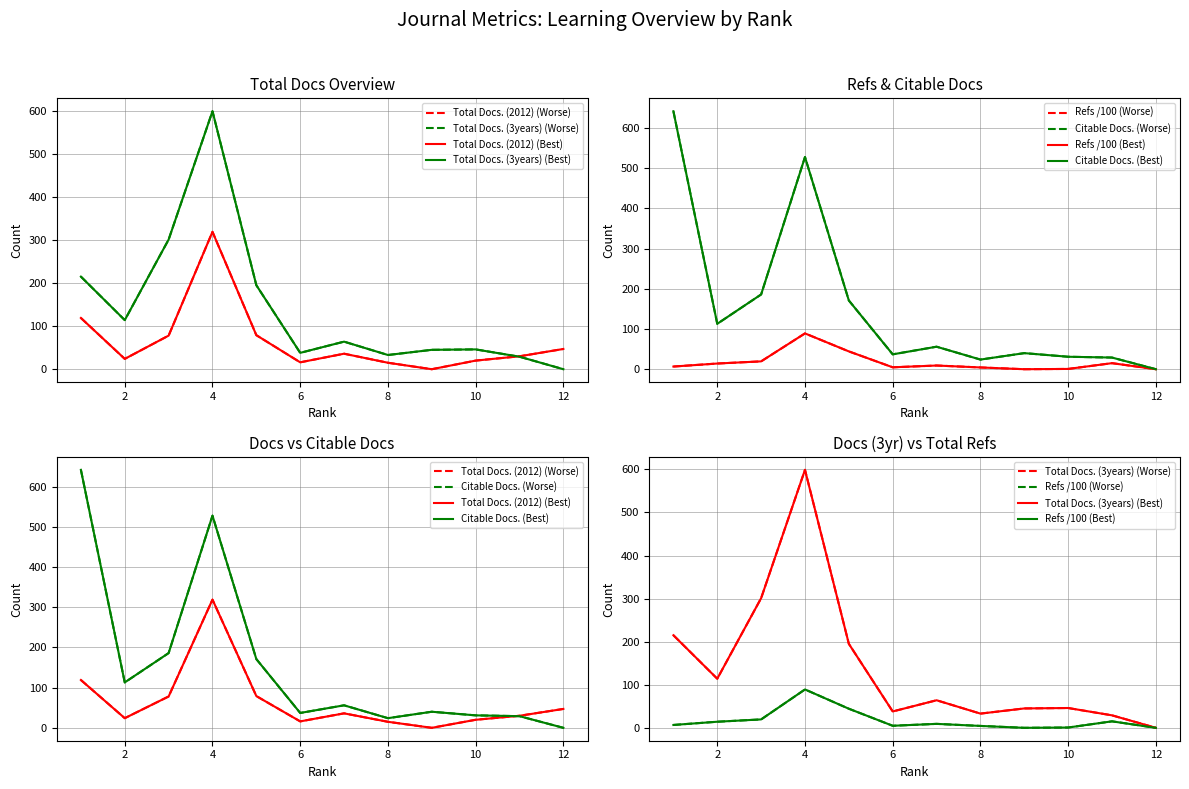

Reading left to right, extract all data points from this chart.

Total Docs. (2012): 1=119.0	2=24.0	3=78.0	4=319.0	5=79.0	6=16.0	7=36.0	8=15.0	9=0.0	10=20.0	11=30.0	12=47.0
Total Docs. (3years): 1=215.0	2=114.0	3=301.0	4=599.0	5=195.0	6=38.0	7=64.0	8=33.0	9=45.0	10=46.0	11=29.0	12=0.0
Total Refs.: 1=6.6	2=14.1	3=19.5	4=89.1	5=44.3	6=4.8	7=9.2	8=4.4	9=0.0	10=0.7	11=15.0	12=0.0
Citable Docs. (3years): 1=642.0	2=113.0	3=186.0	4=528.0	5=171.0	6=37.0	7=56.0	8=24.0	9=40.0	10=31.0	11=29.0	12=0.0